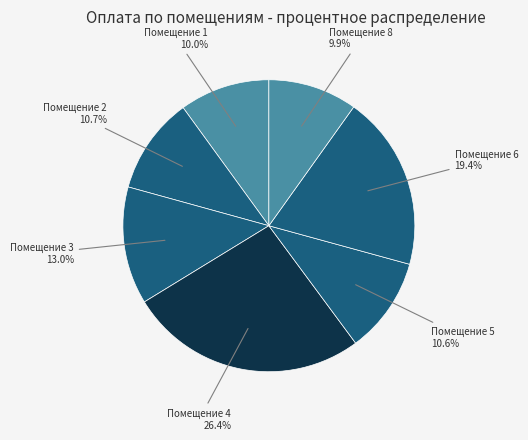

What is the largest slice in the pie chart?

Помещение 4